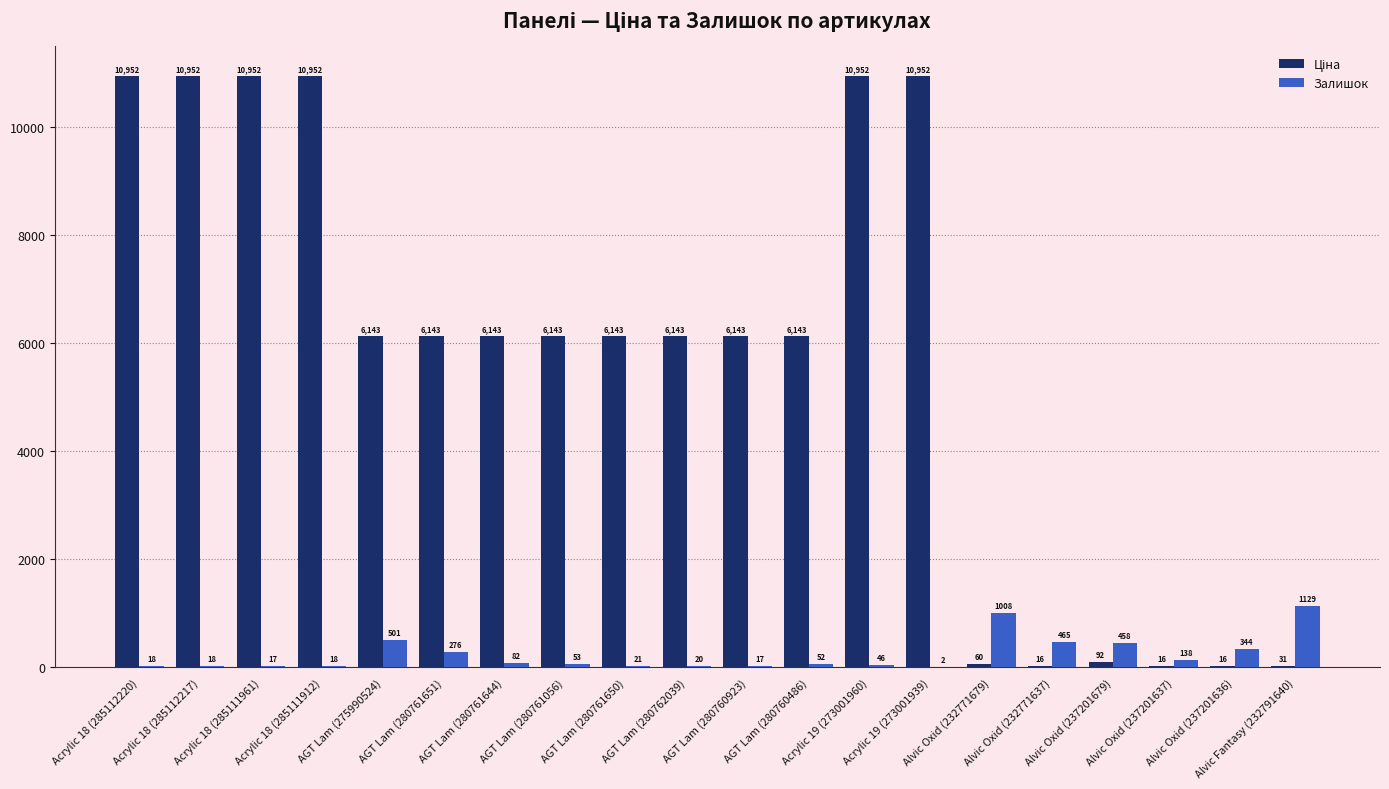

What is the greatest value displayed?

10952.0